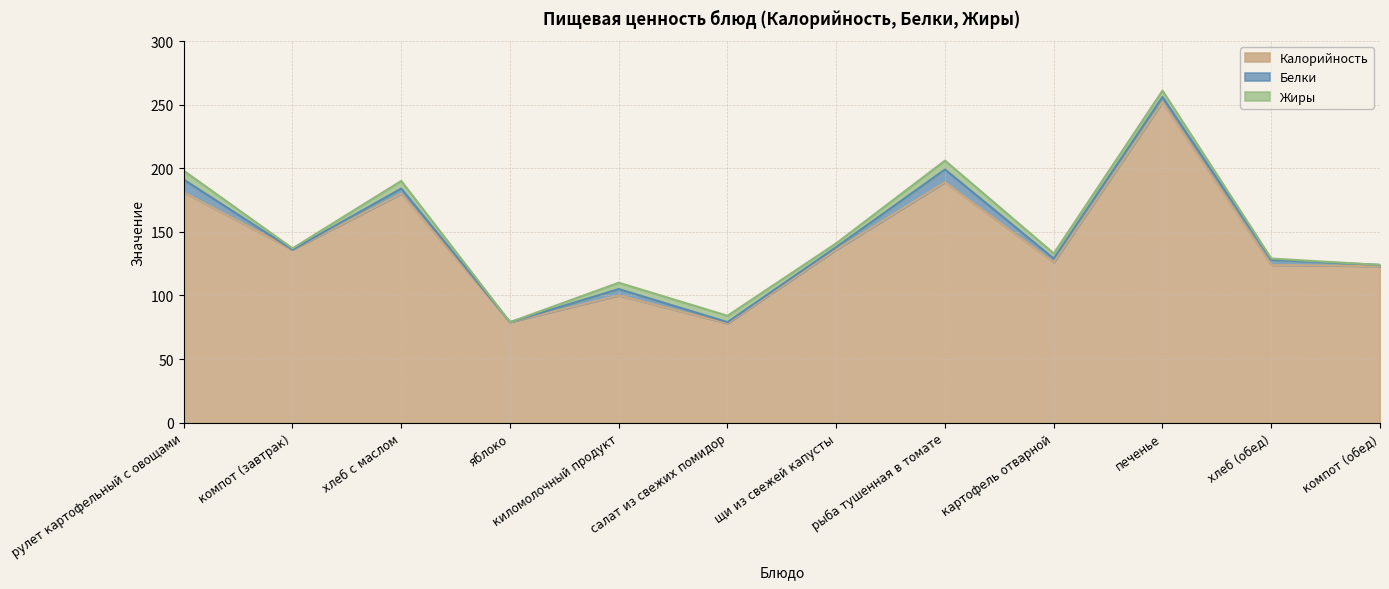

What is the greatest value displayed?

252